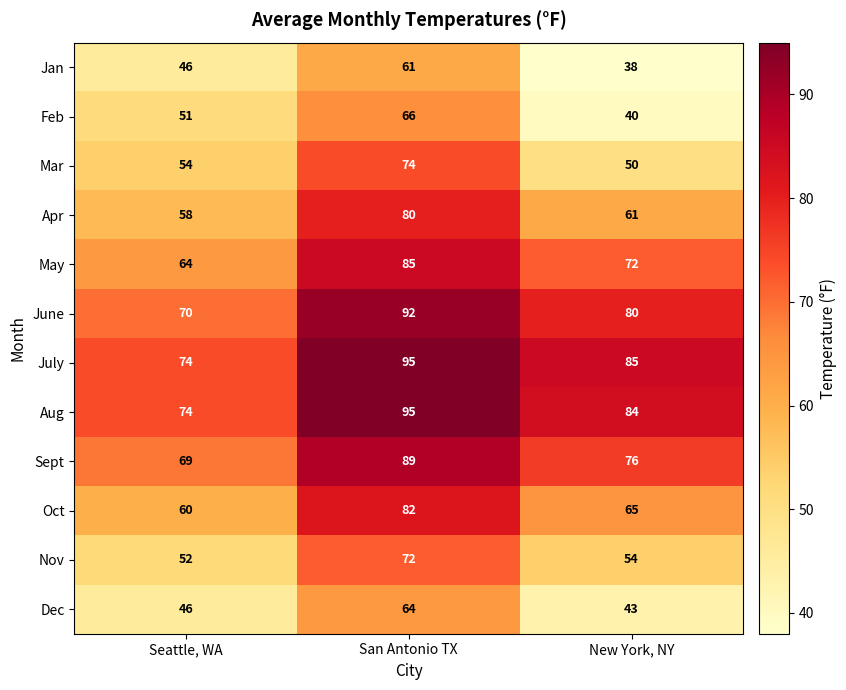

At which category is the sum across all series the highest?

San Antonio TX